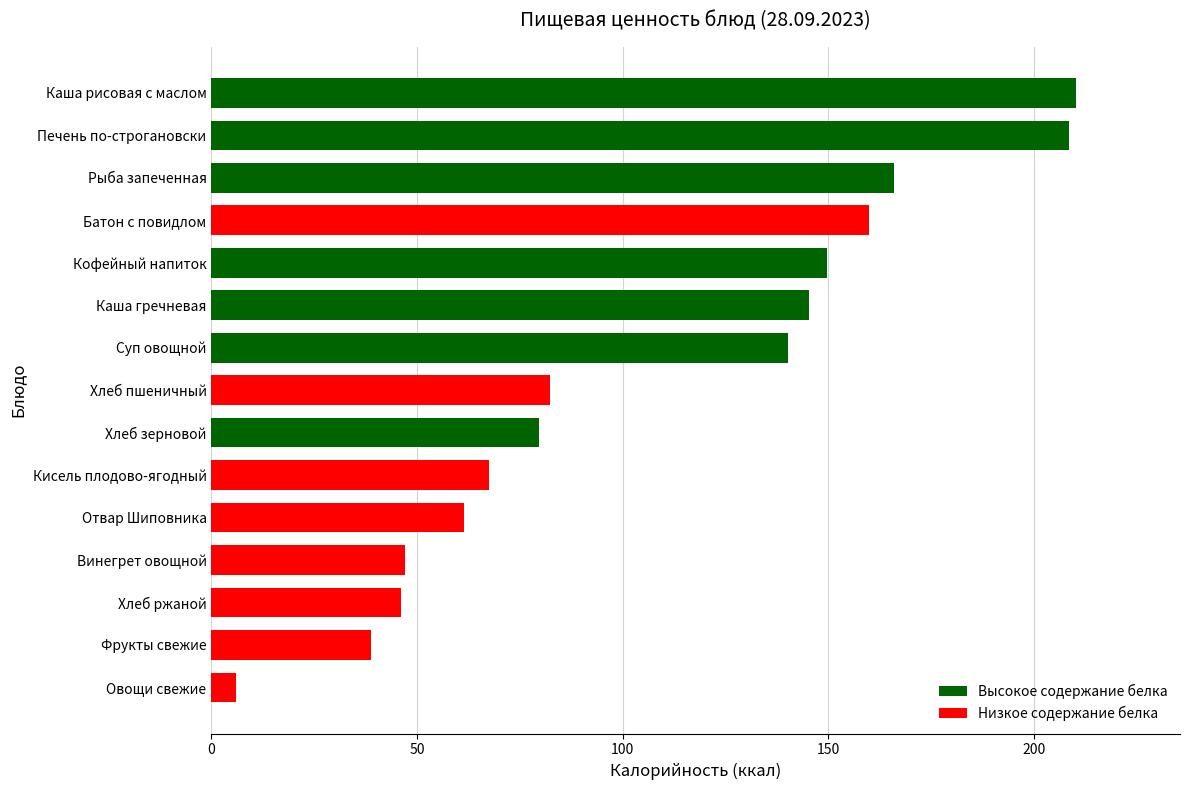

How many bars are there in total?

15